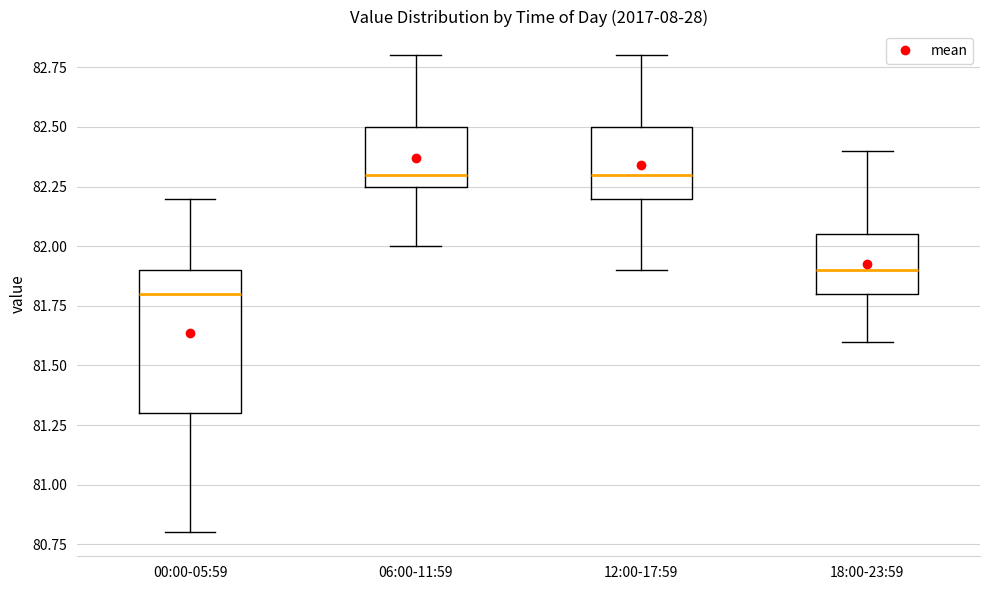

Reading left to right, read every box against the y-axis: the position of its median line, the range the box covers, and the ends of its whiskers. The values are not printed on the chart, so give them approximately, as read against the axis.

00:00-05:59: median 81.80, box 81.30 to 81.90, whiskers 80.80 to 82.20
06:00-11:59: median 82.30, box 82.25 to 82.50, whiskers 82.00 to 82.80
12:00-17:59: median 82.30, box 82.20 to 82.50, whiskers 81.90 to 82.80
18:00-23:59: median 81.90, box 81.80 to 82.05, whiskers 81.60 to 82.40